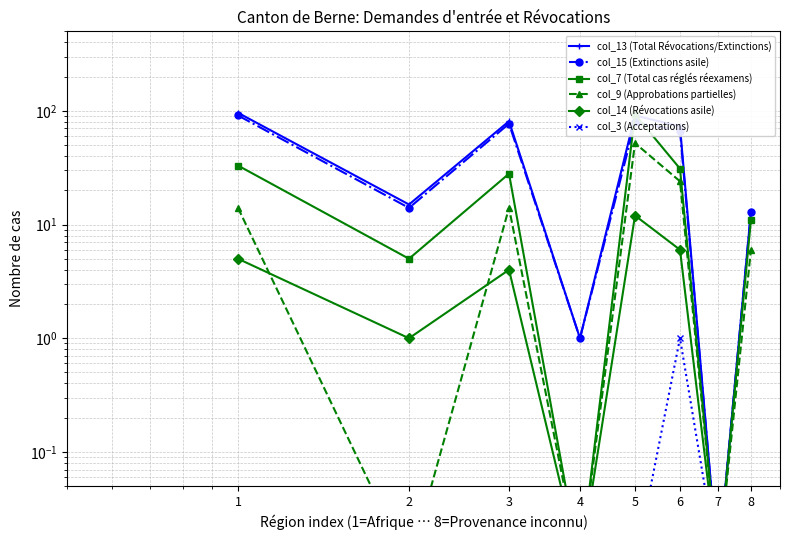

True or false: col_14 (Révocations asile) and col_3 (Acceptations) intersect in this chart.

False